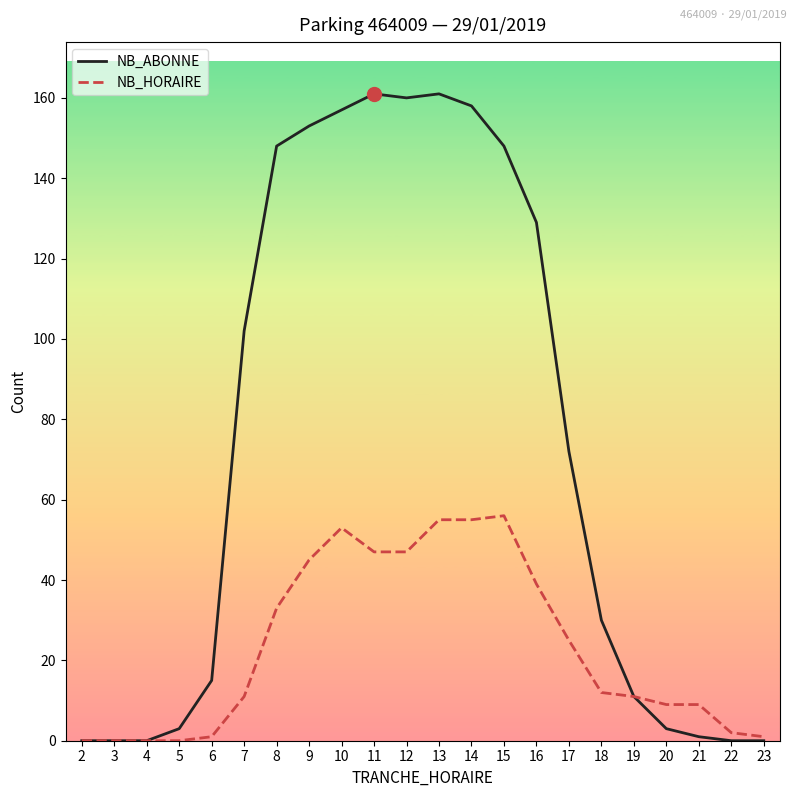

Rank the series at 14 from lowest to highest value.

NB_HORAIRE, NB_ABONNE